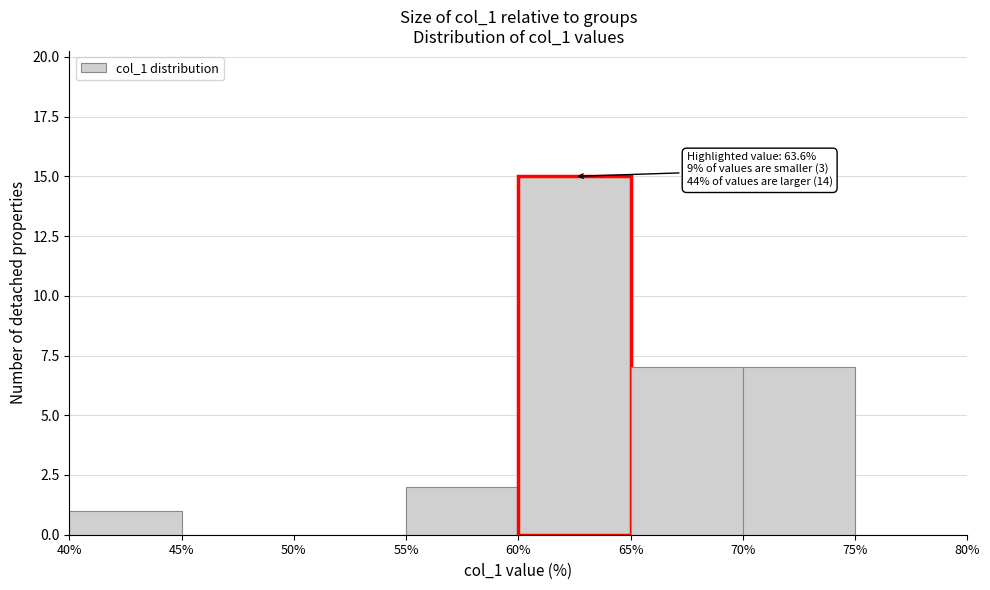

Over which range of the x-axis is the bar tallest?

60% to 65%